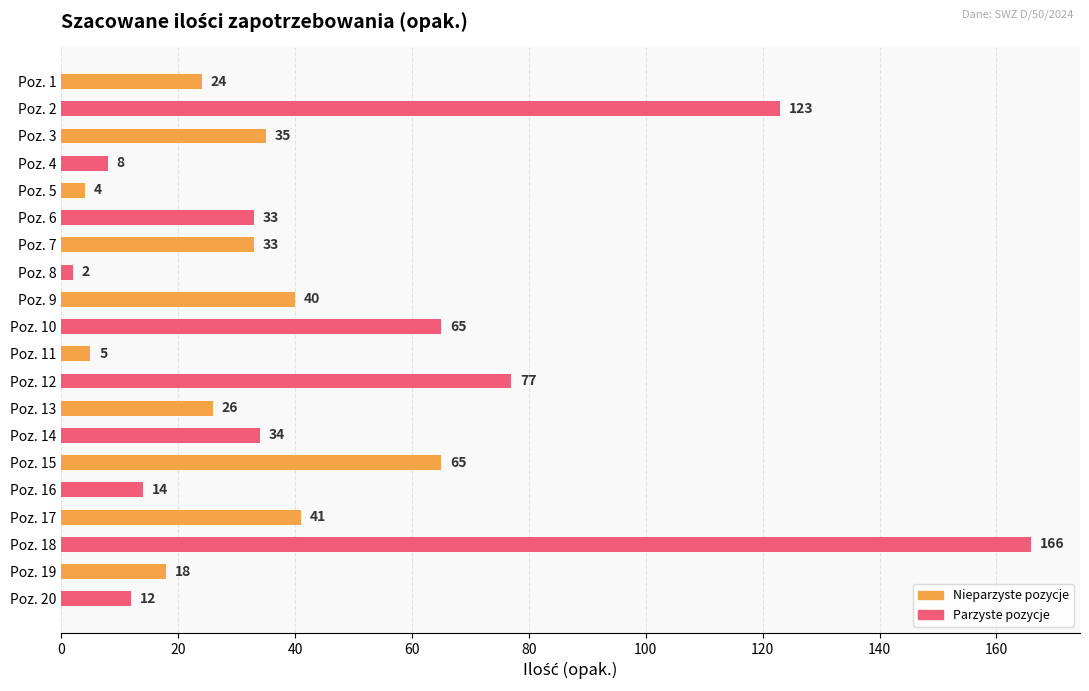

How many data points are less than 33?

9